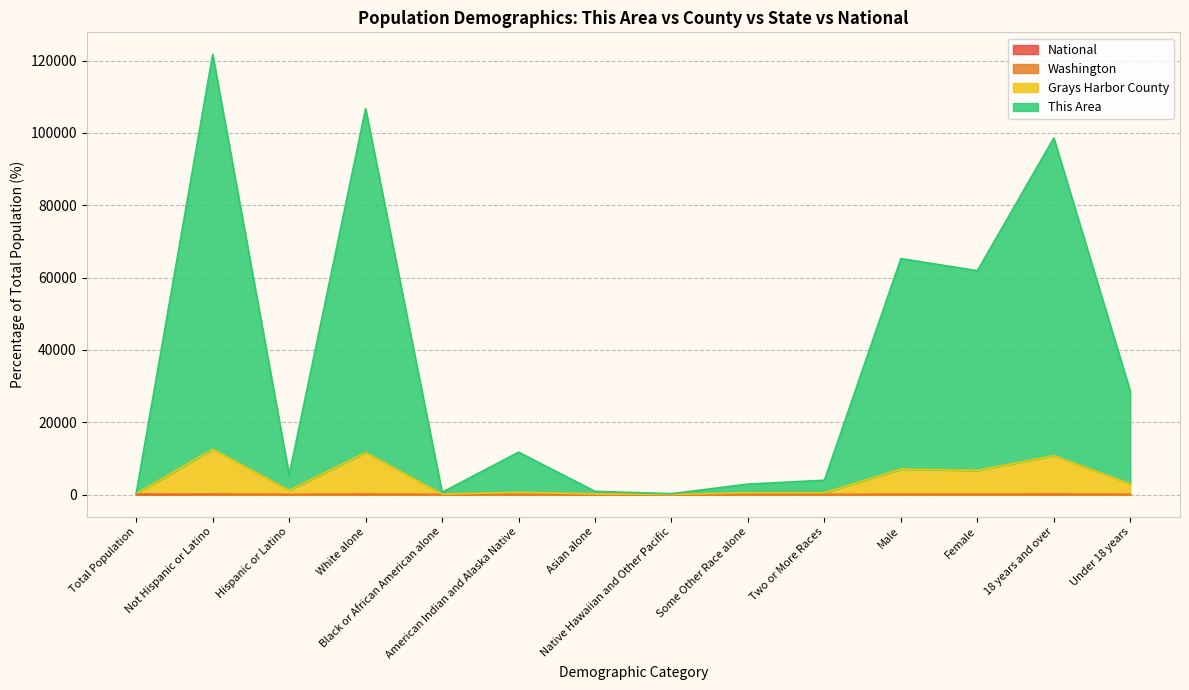

What is the value of the National point at the 6th from the left?

0.9